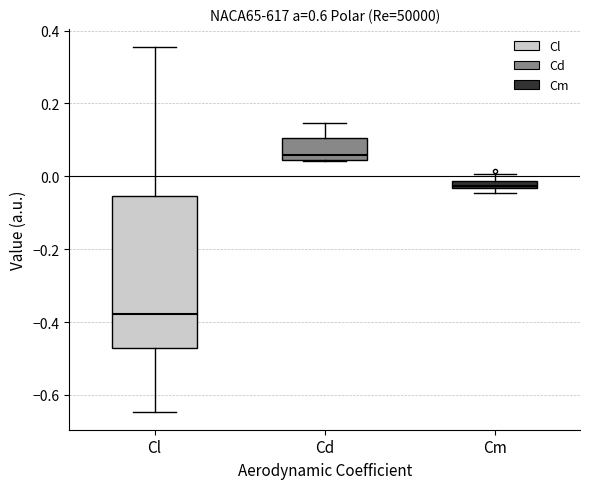

Comparing the boxes themselves (not the whiskers), which one is the tallest?

Cl